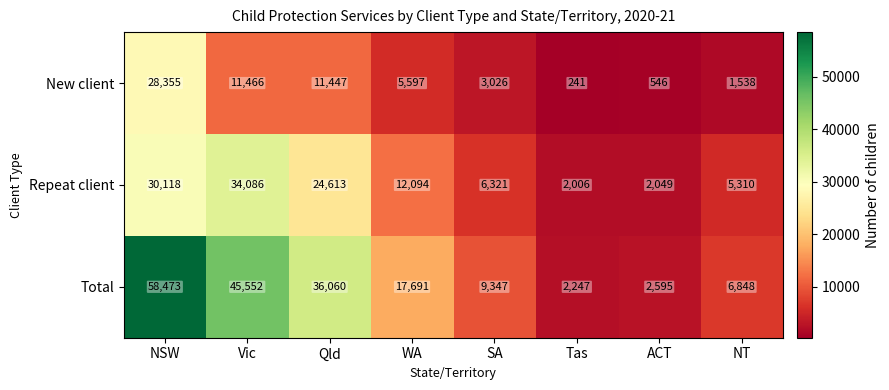

What is the average value of the Repeat client series?

14575